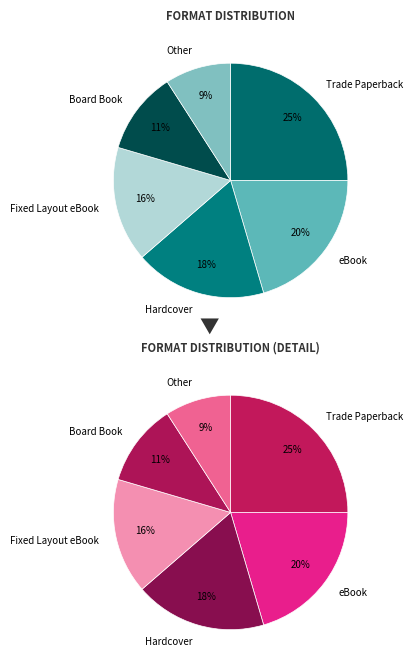

Rank the categories by value from lowest to highest.

Other, Board Book, Fixed Layout eBook, Hardcover, eBook, Trade Paperback